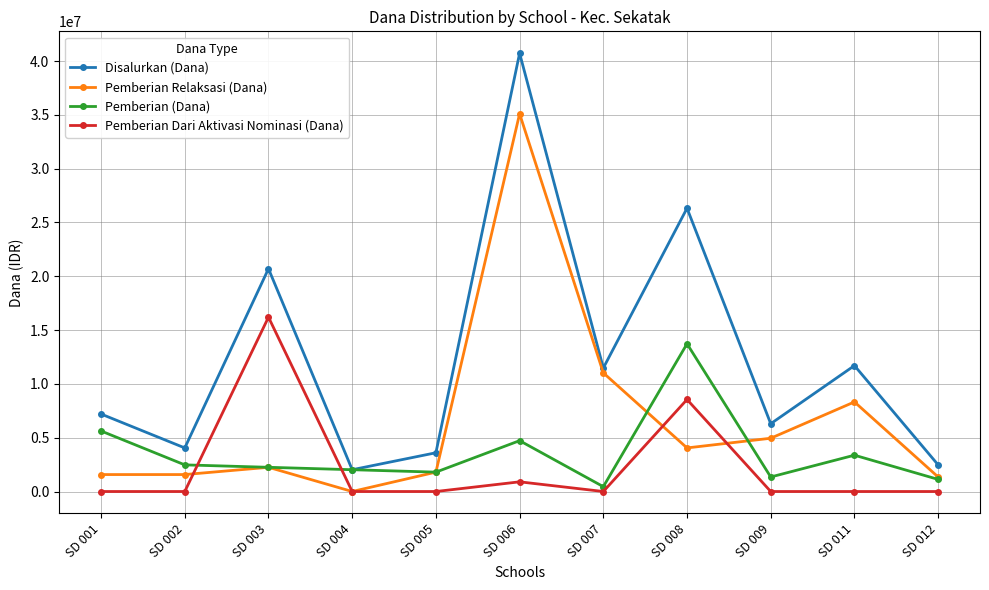

Does the chart display data point markers on the line(s)?

Yes